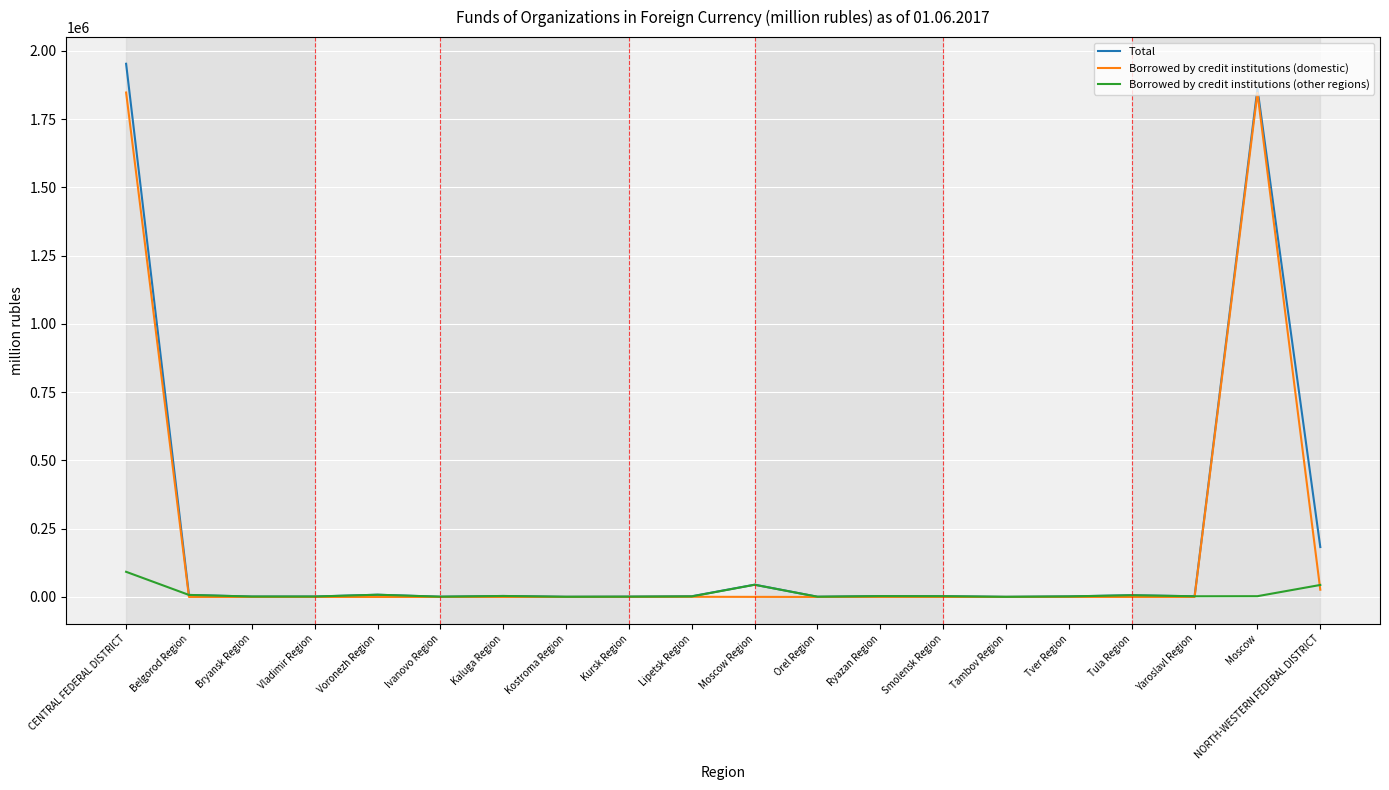

At which category is the sum across all series the highest?

CENTRAL FEDERAL DISTRICT